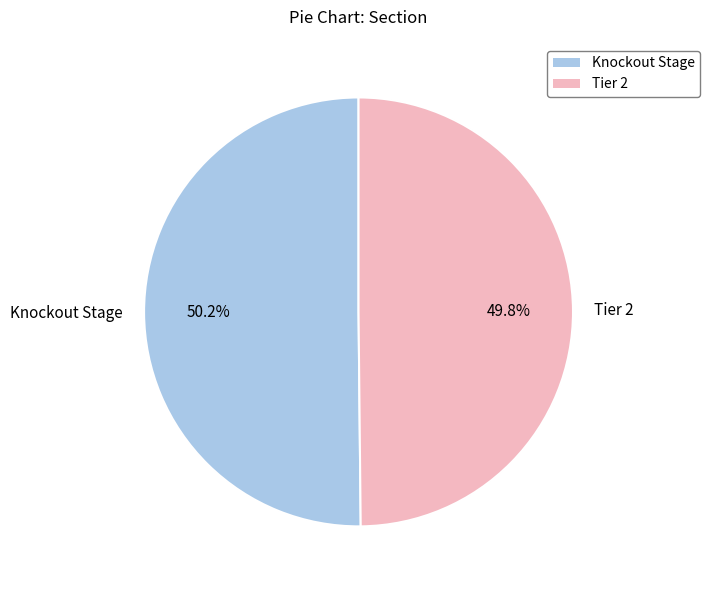

What is the ratio of the value at Tier 2 to the value at Knockout Stage?

1.0